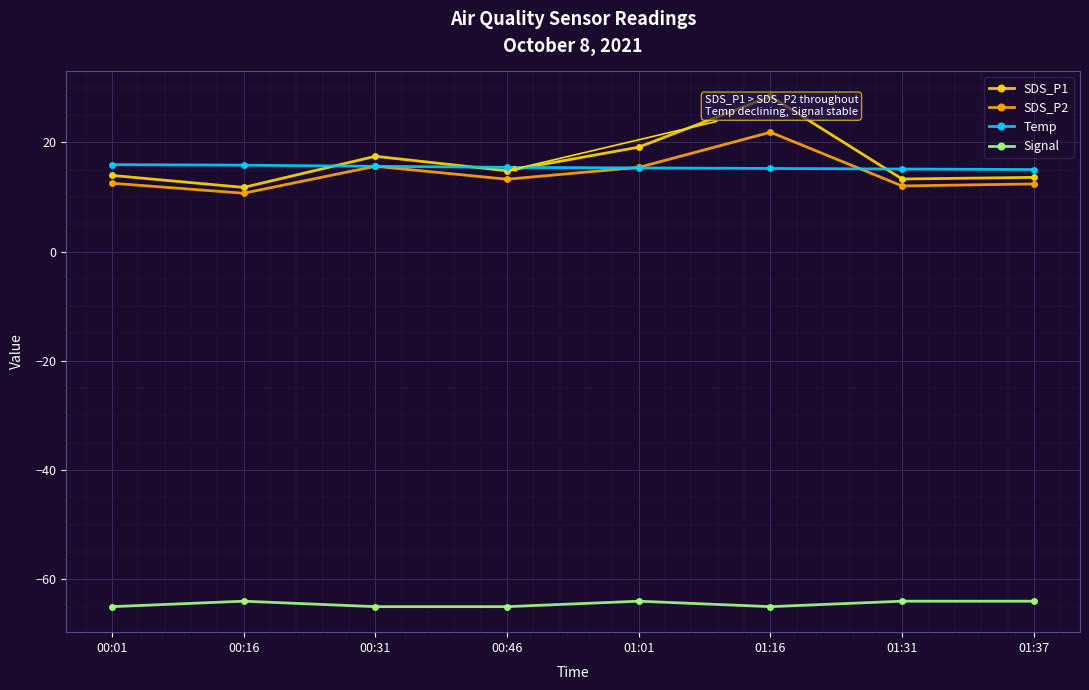

What is the lowest value of the Temp series?

15.0